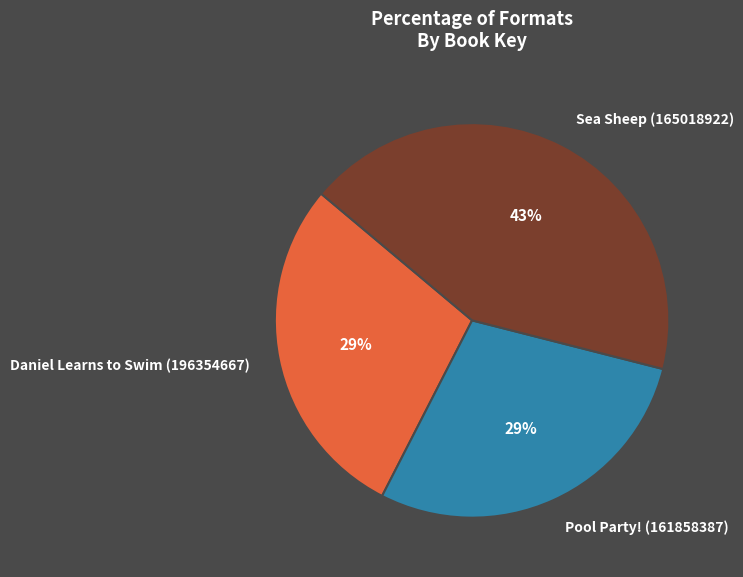

True or false: Pool Party! (161858387) accounts for 40% of the total.

False